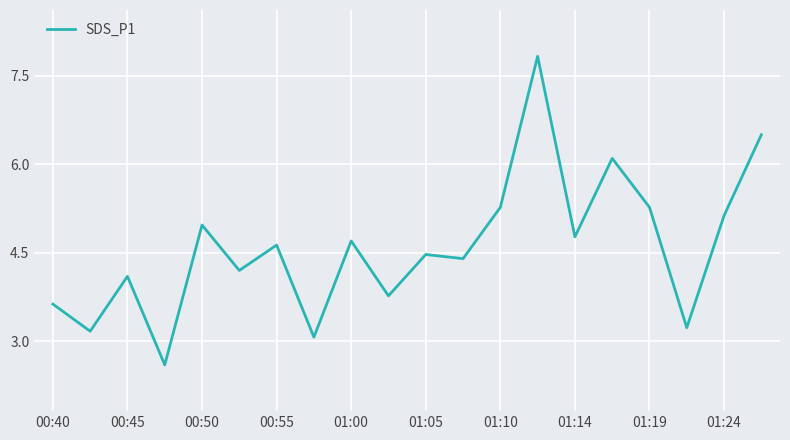

How many lines are shown in the chart?

1